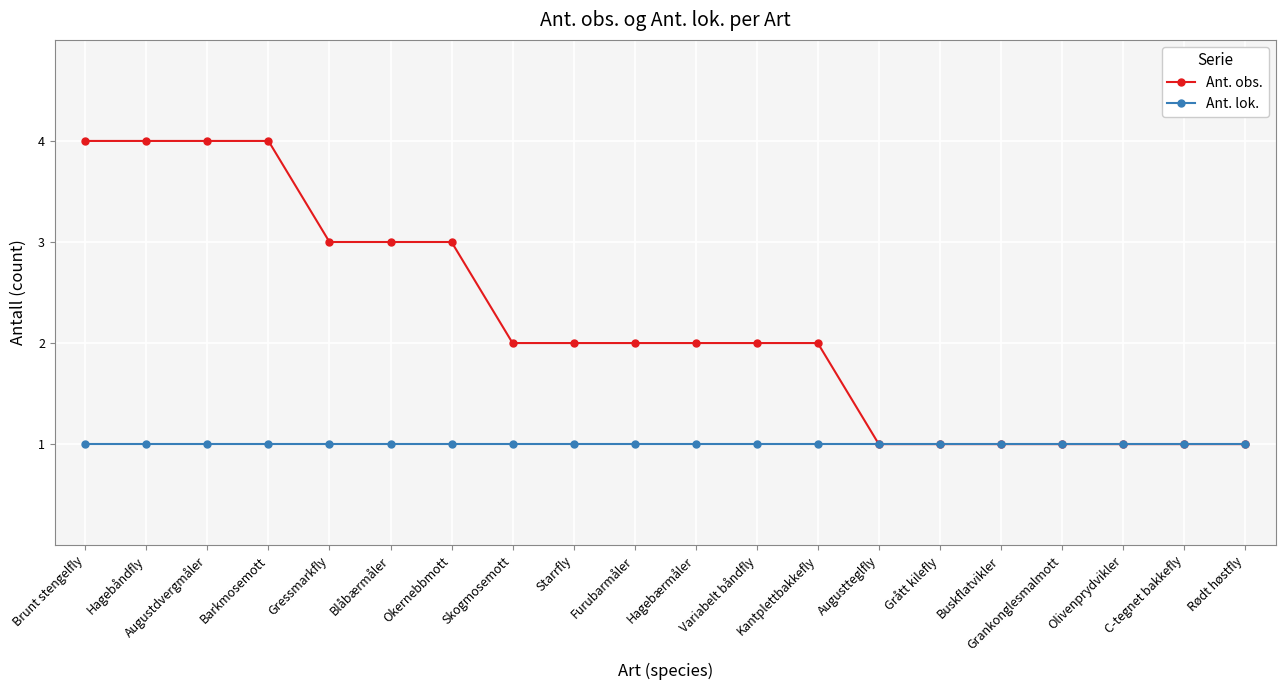

Reading right to left, extract all data points from this chart.

Ant. obs.: 1	1	1	1	1	1	1	2	2	2	2	2	2	3	3	3	4	4	4	4
Ant. lok.: 1	1	1	1	1	1	1	1	1	1	1	1	1	1	1	1	1	1	1	1